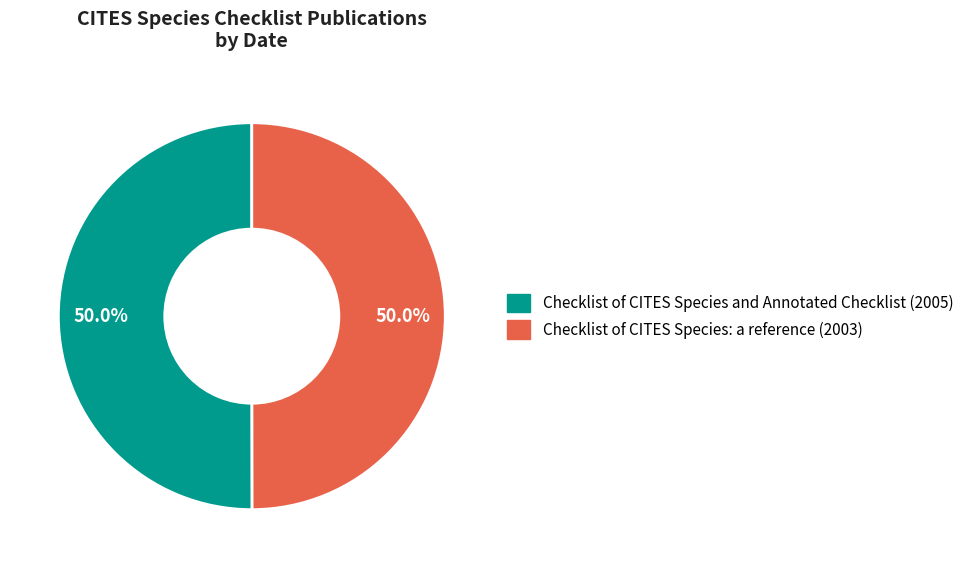

True or false: Checklist of CITES Species and Annotated Checklist (2005) accounts for 50% of the total.

True